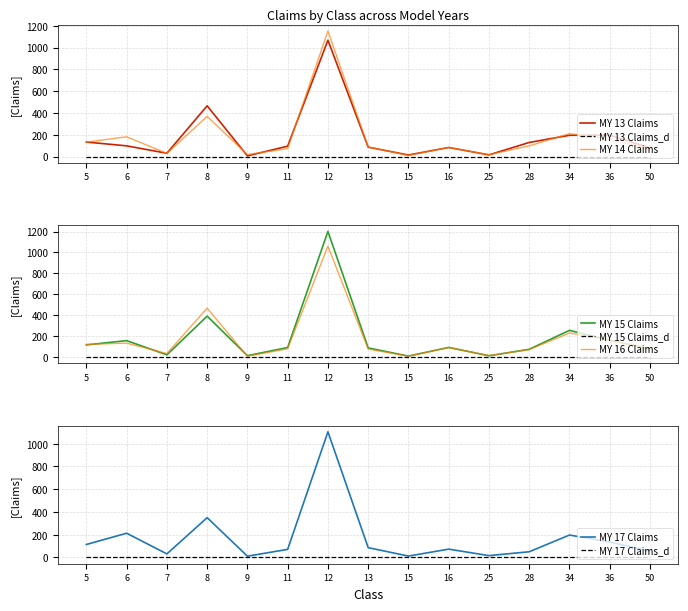

True or false: MY 13 Claims has a value of 55 at 36.

False